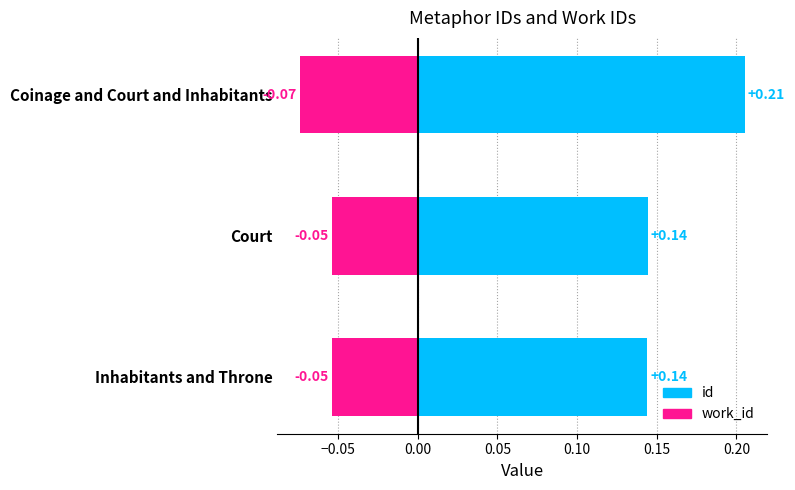

What are all the series names shown in the legend?

id, work_id